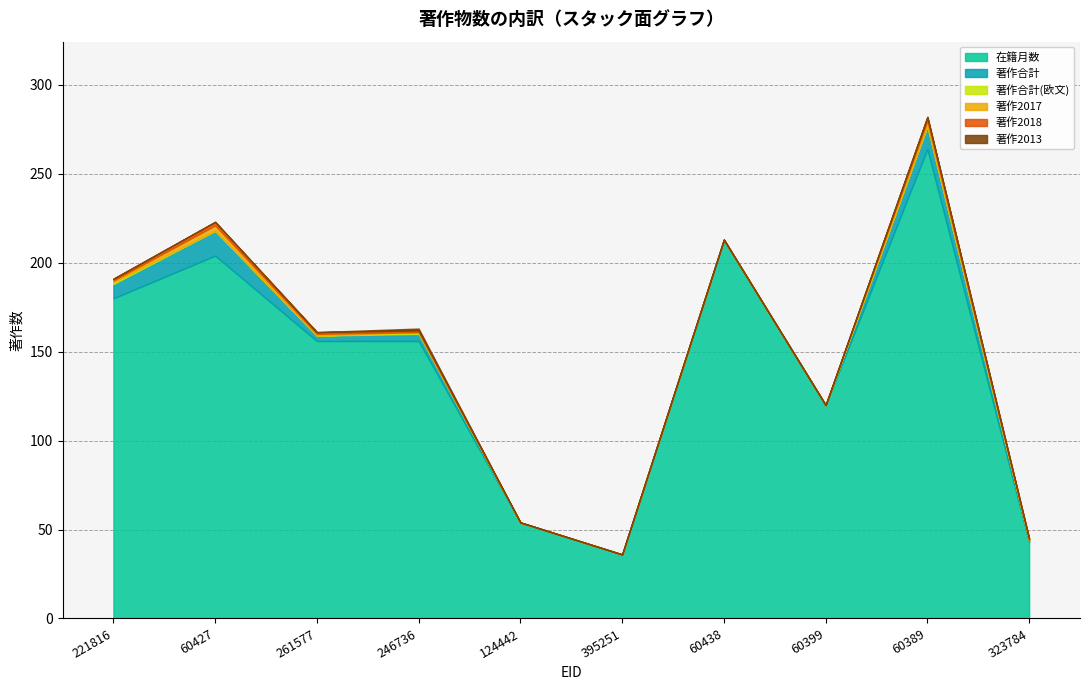

True or false: 著作合計 and 著作2017 intersect in this chart.

False